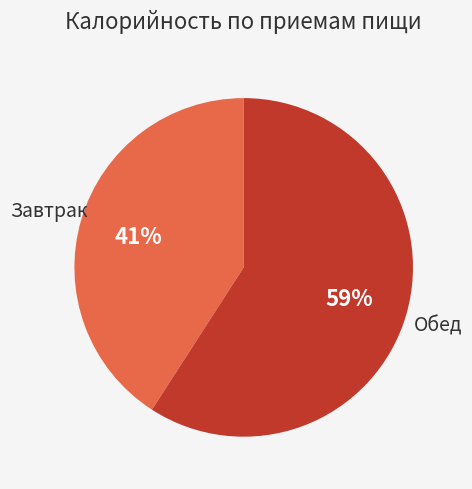

To the nearest percent, what is the difference between the largest and smallest slice percentages?

18%